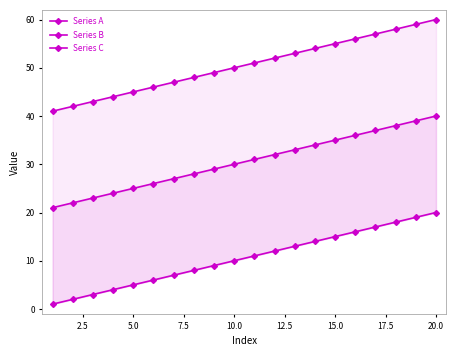

How many data points in Series B are above 31?

9